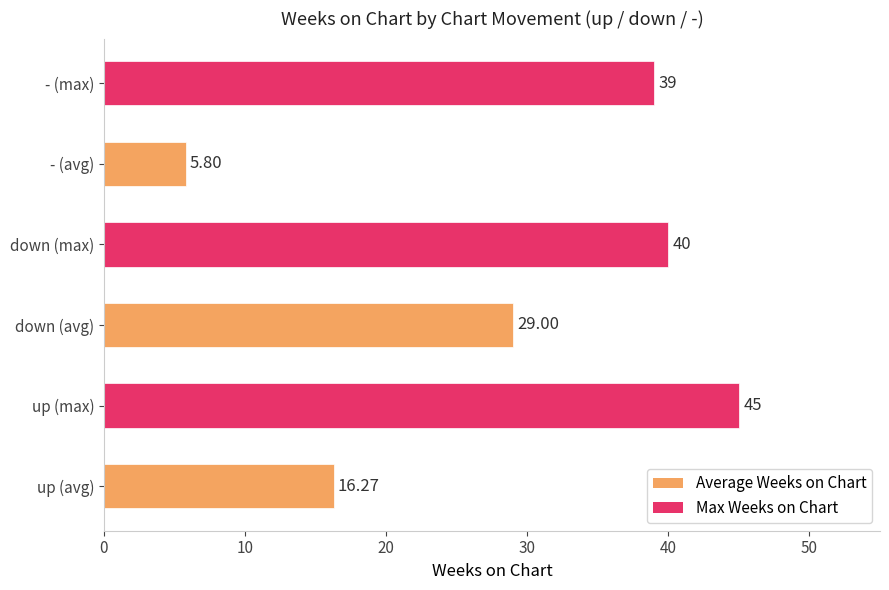

Which category has the highest value across all series?

up (max)